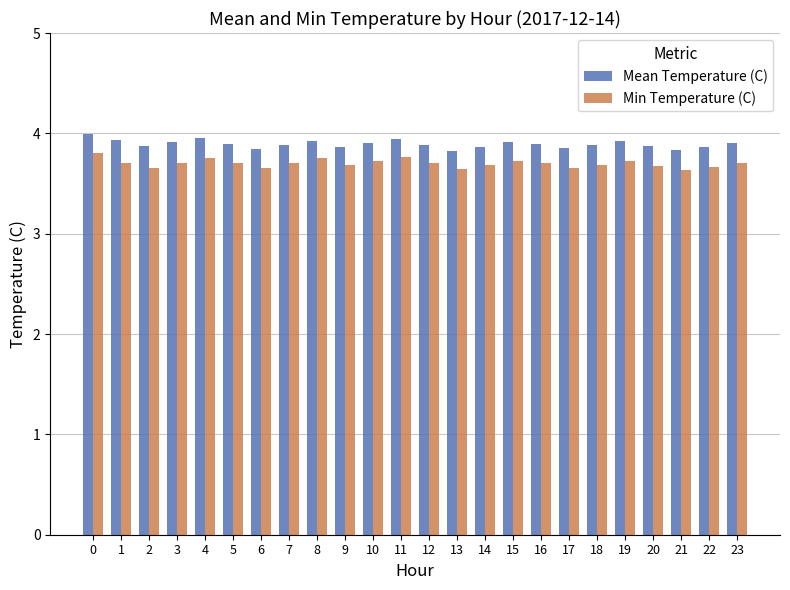

What is the greatest value displayed?

4.0